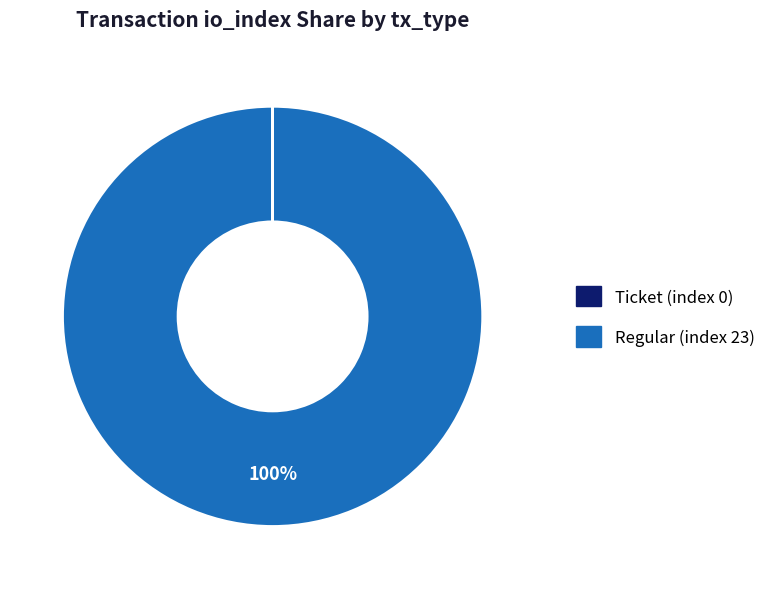

To the nearest percent, what is the difference between the largest and smallest slice percentages?

100%